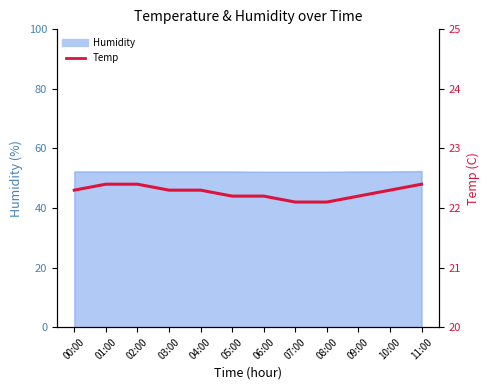

Which category has the lowest value in the Humidity series?

06:00